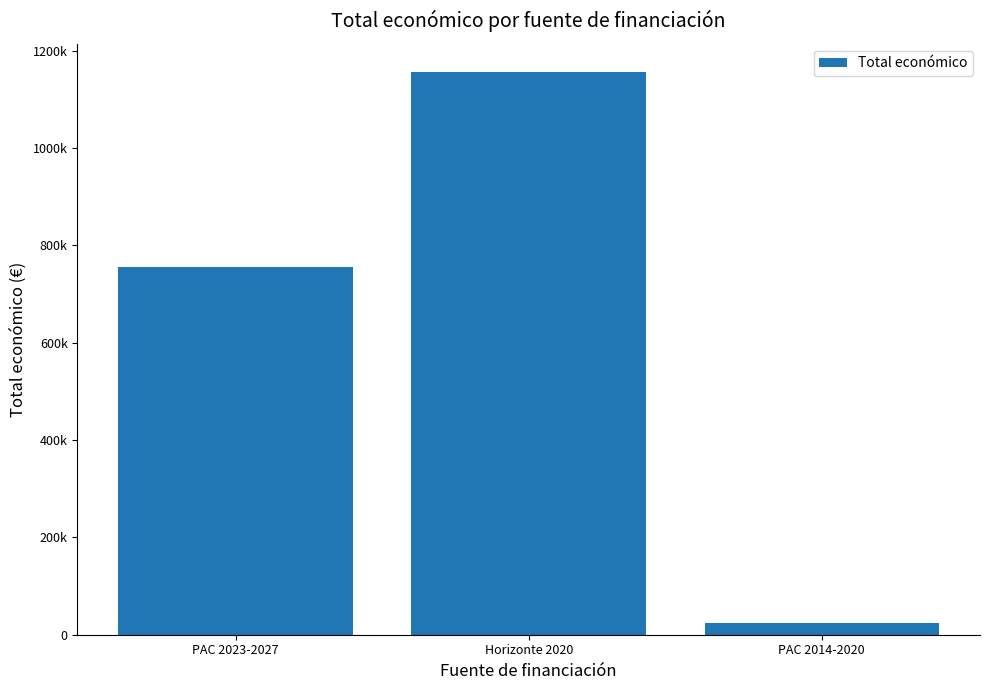

True or false: the data shows 1156225 at Horizonte 2020.

True